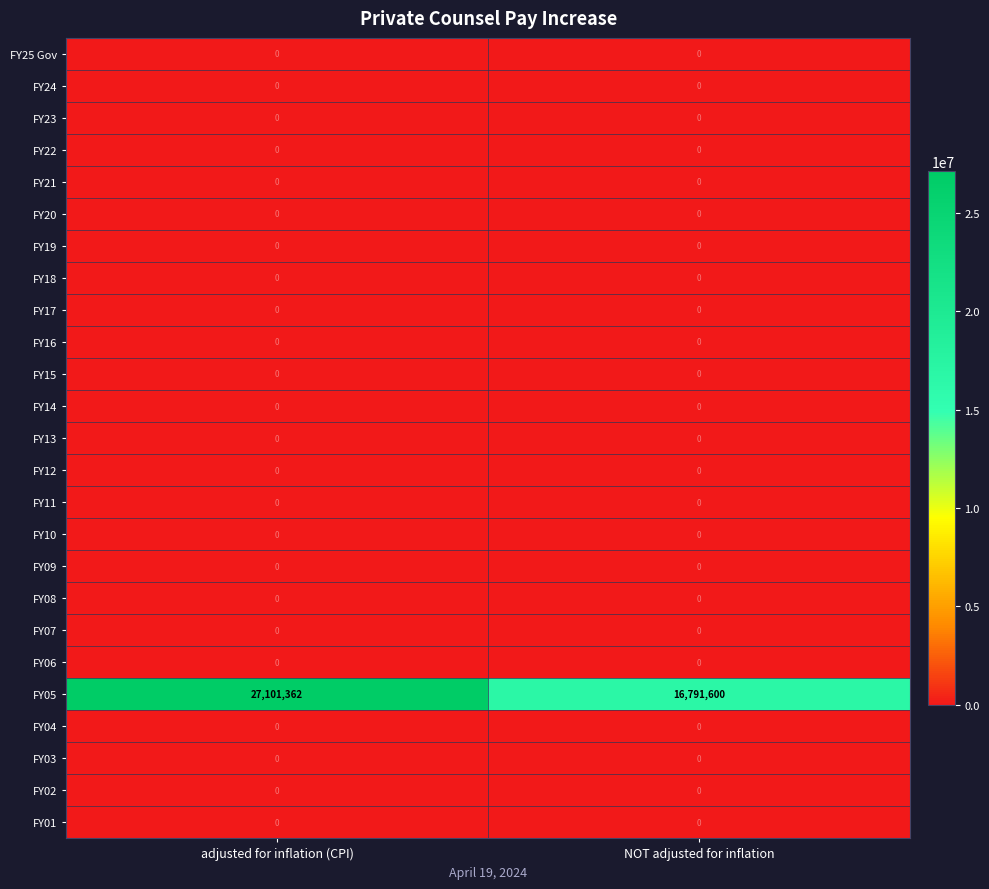

Which series has the largest range (max minus min)?

FY05